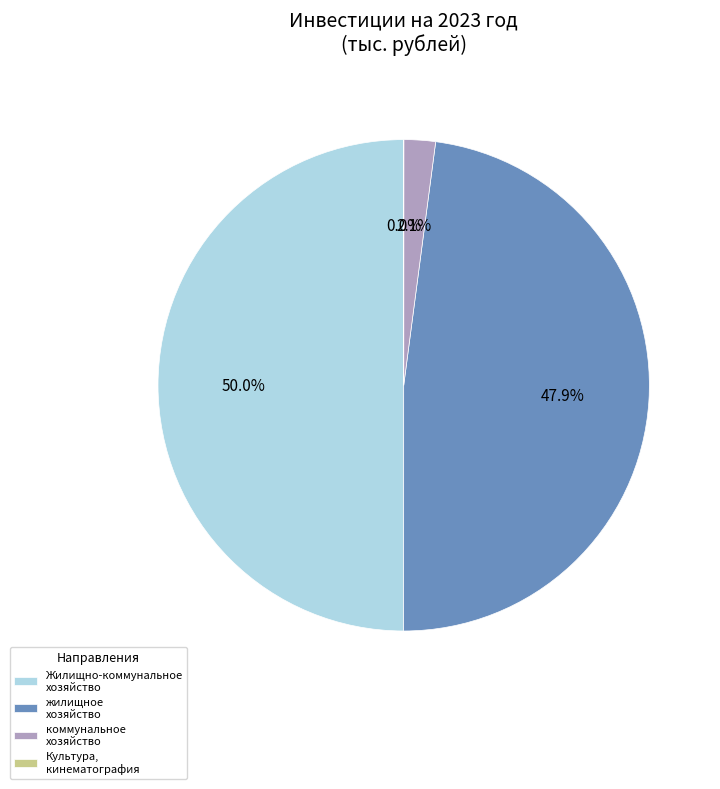

To the nearest percent, what portion does коммунальное хозяйство represent?

2%